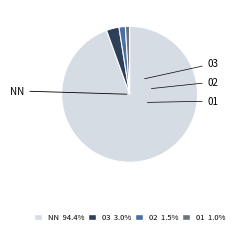

Is there any slice that represents more than half of the pie?

Yes